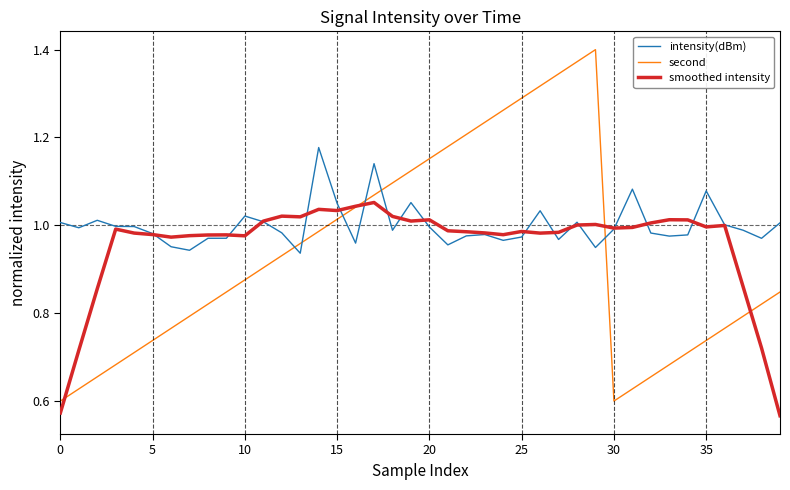

Which series has the largest total across all categories?

intensity(dBm)